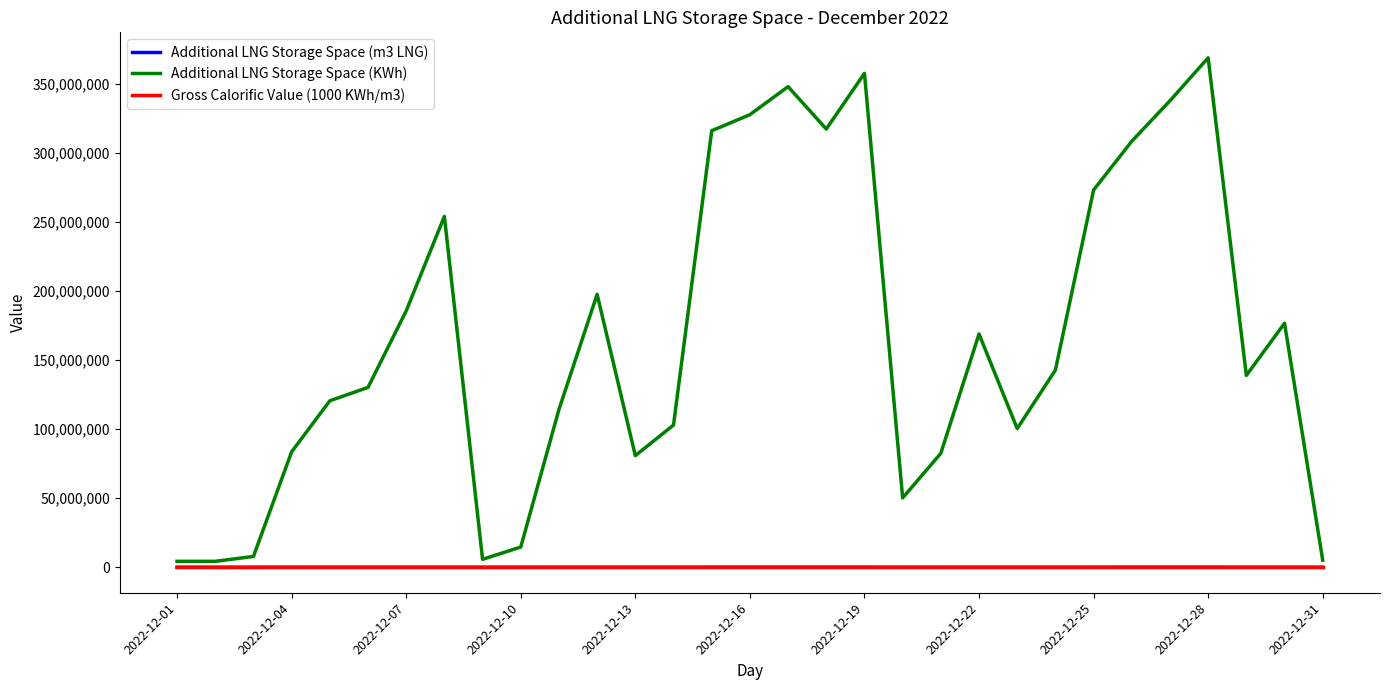

What is the average value of the Gross Calorific Value (1000 KWh/m3) series?

6.8